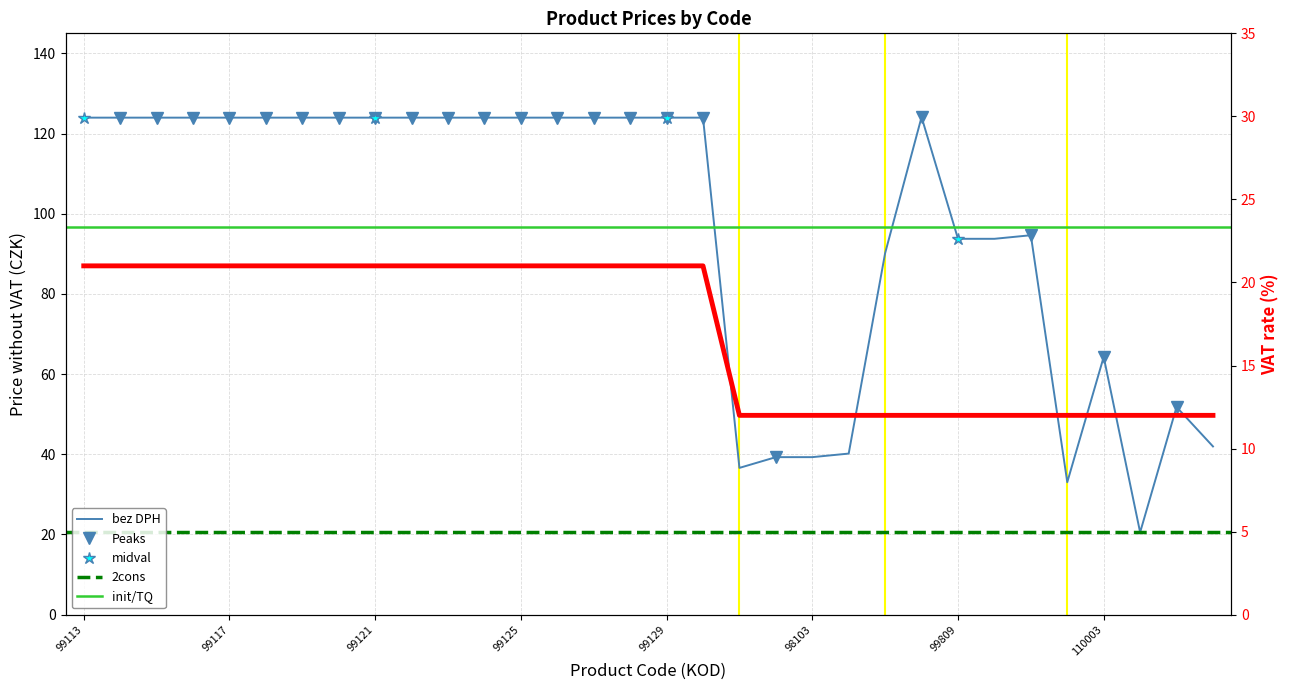

What is the difference between the second highest and minimum values in the DPH series?

9.0